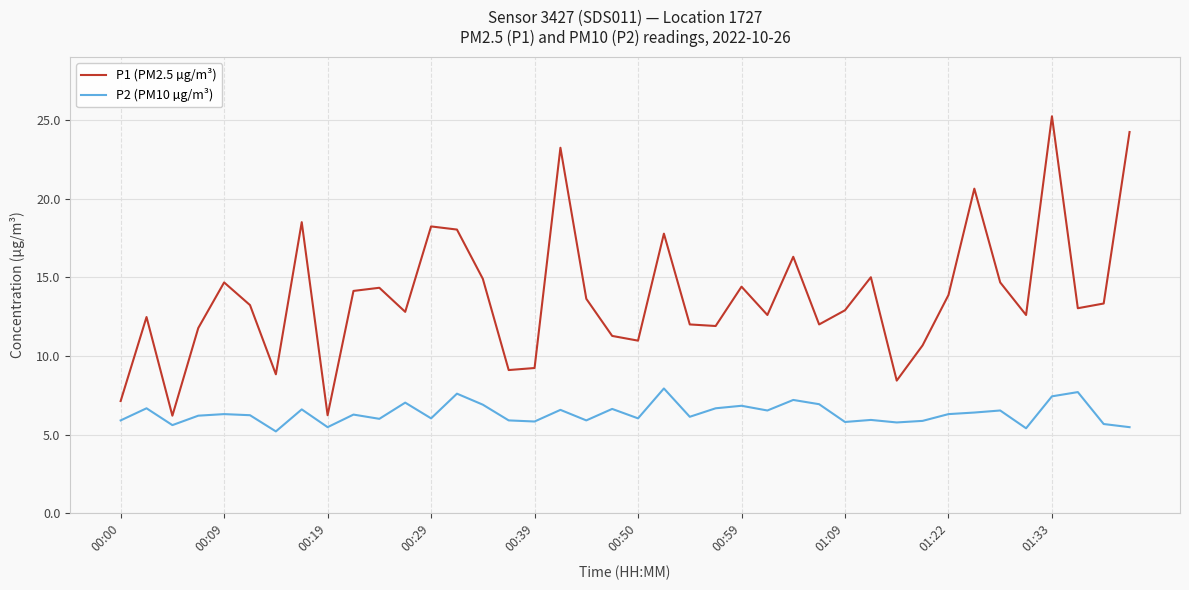

What is the minimum value shown in the chart?

5.2